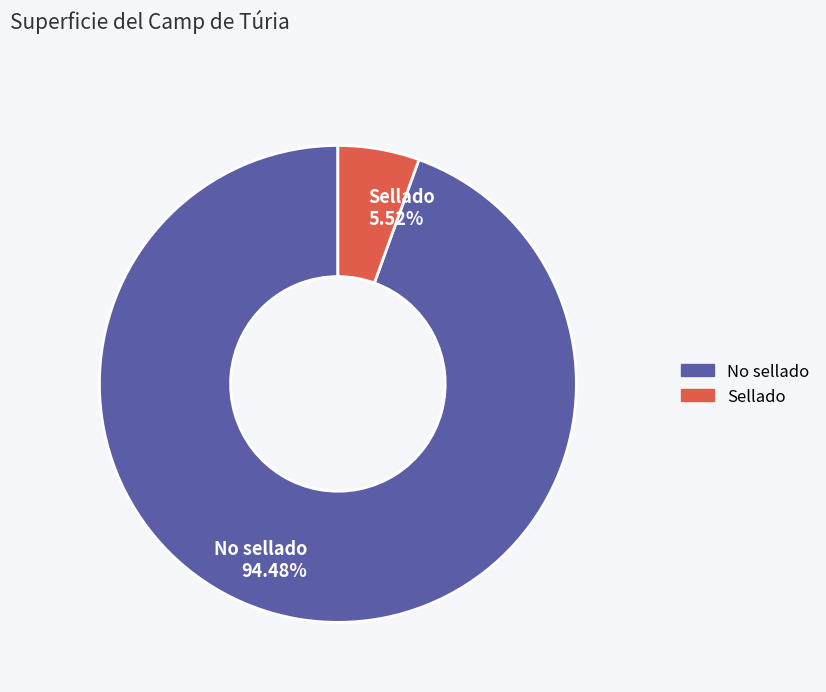

The No sellado slice represents 94% of the pie. True or false?

True